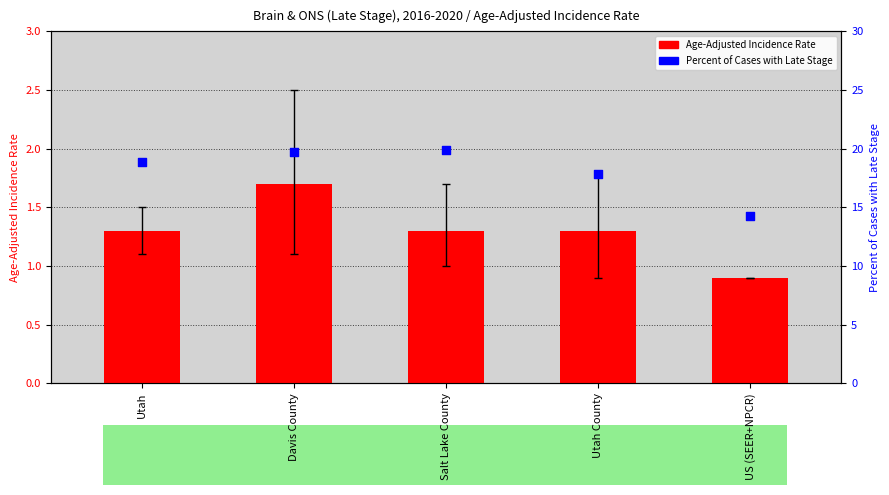

At which category is the sum across all series the highest?

Davis County